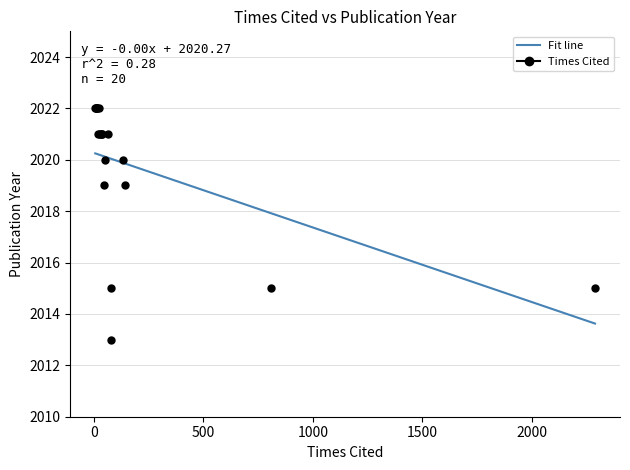

What is the maximum value shown in the chart?

2020.2